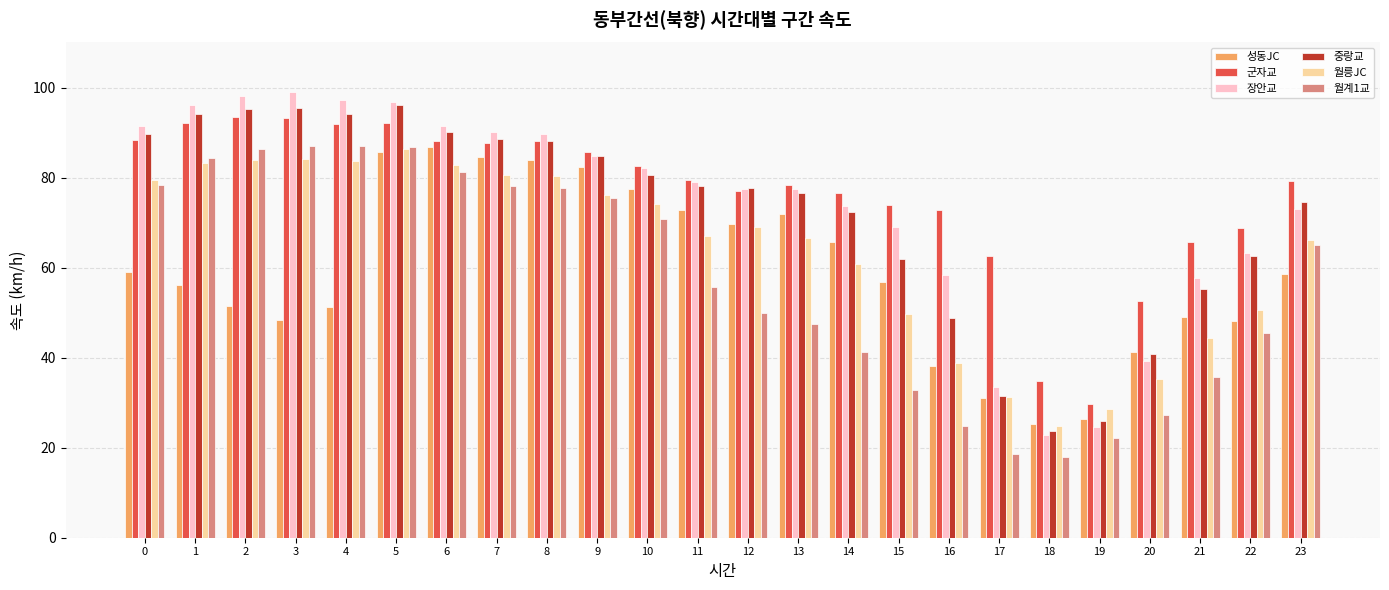

At which label is 월계1교 closest to 52?

12